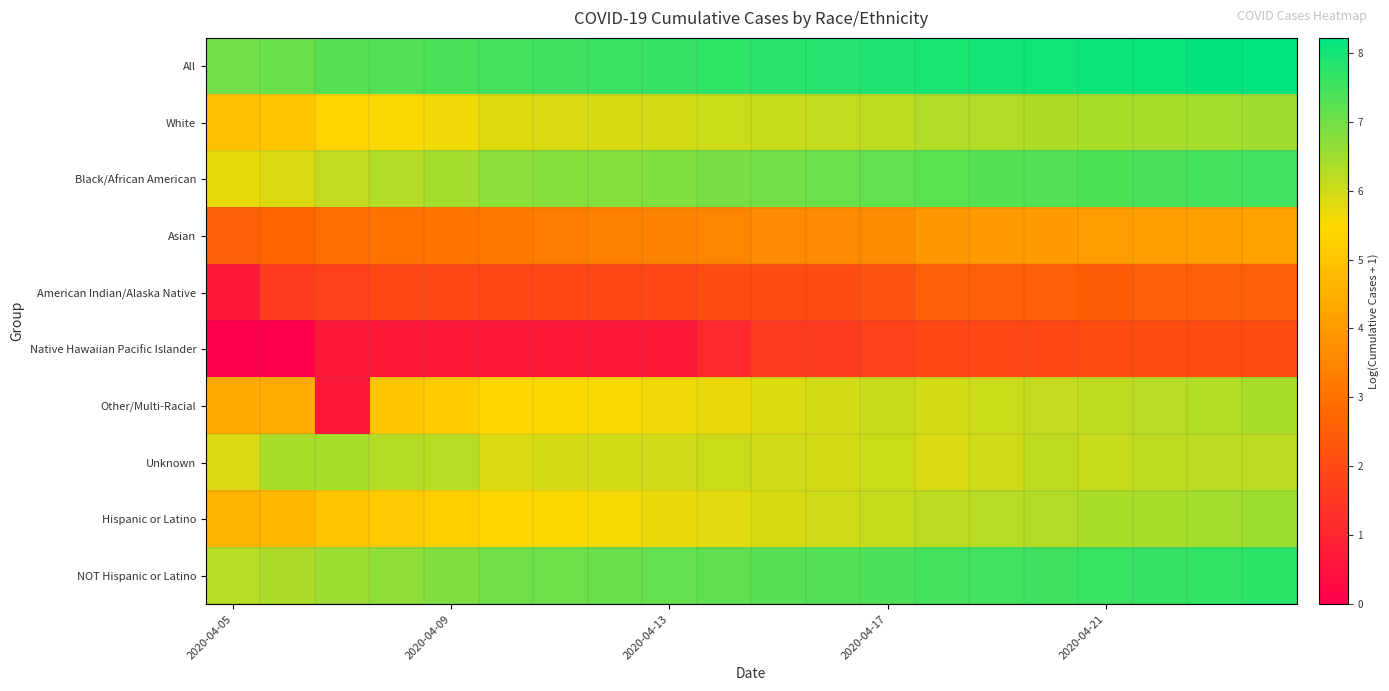

Rank the series by their maximum value, from highest to lowest.

All, NOT Hispanic or Latino, Black/African American, Hispanic or Latino, White, Unknown, Other/Multi-Racial, Asian, American Indian/Alaska Native, Native Hawaiian Pacific Islander